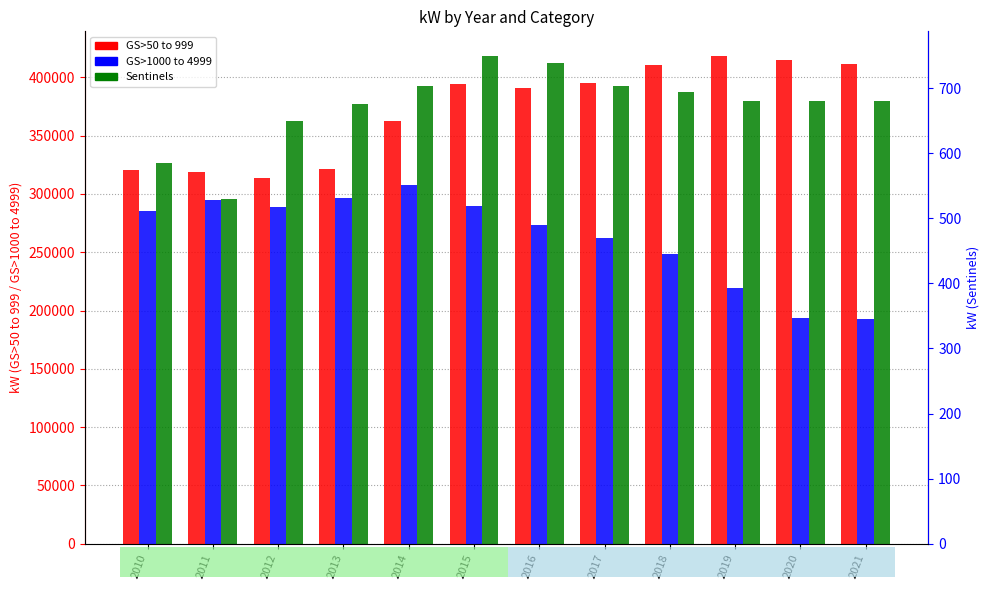

Which series has the widest spread of values?

GS>1000 to 4999